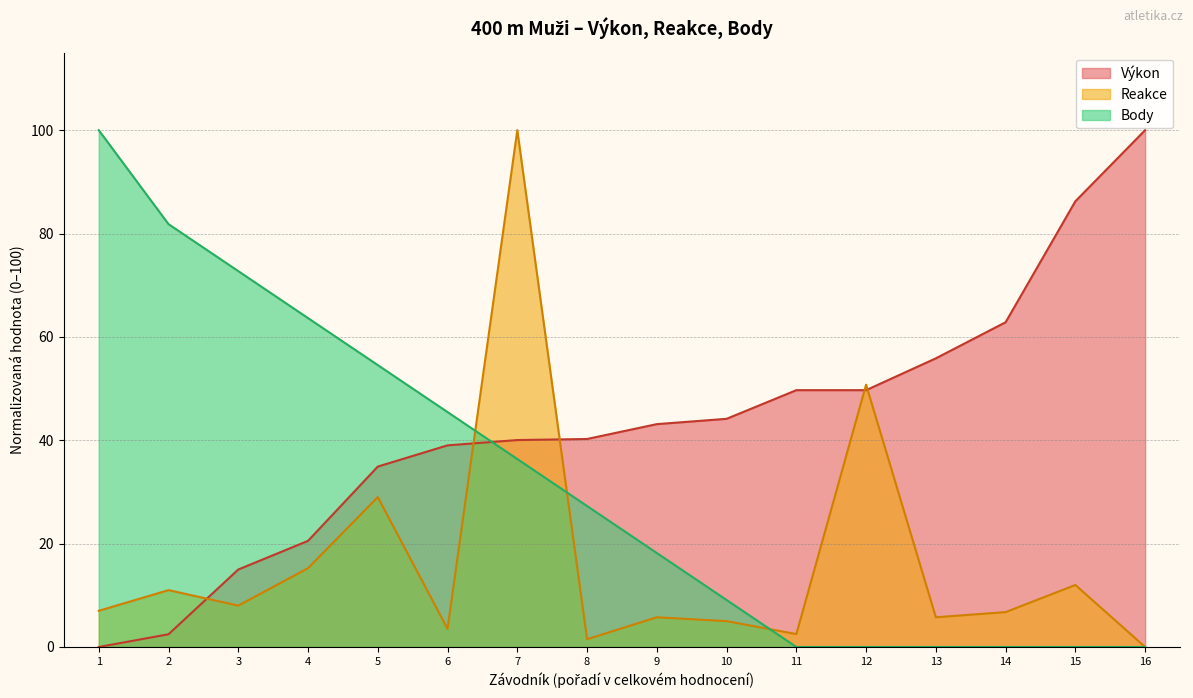

What is the highest value of the Výkon series?

100.0